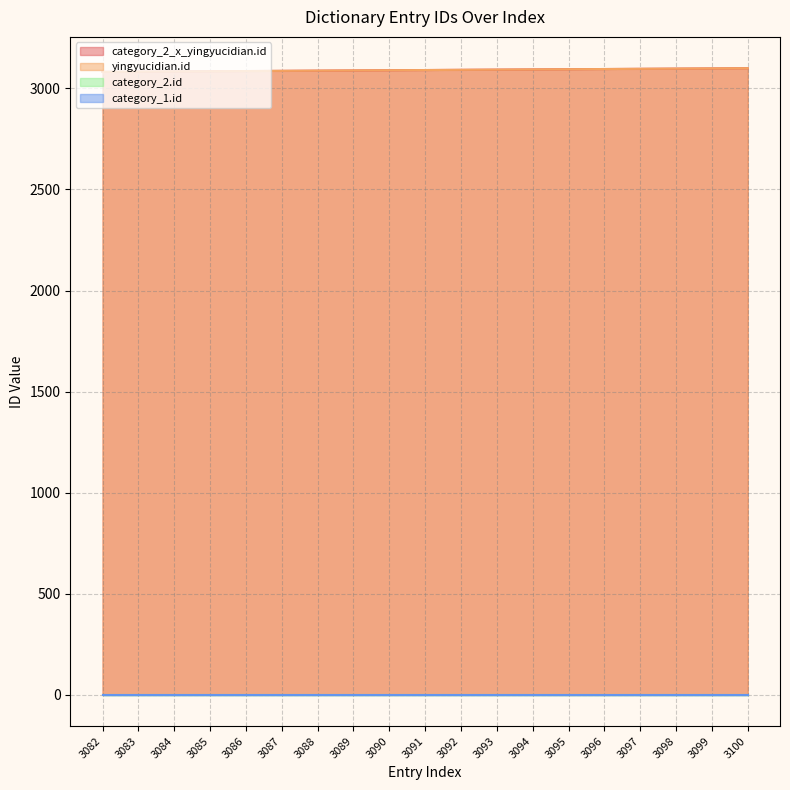

What is the difference between the second highest and minimum values in the yingyucidian.id series?

17